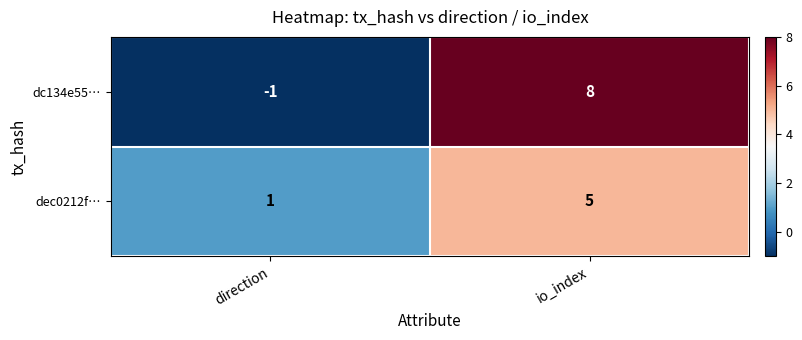

True or false: dec0212f… has a value of 1 at direction.

True